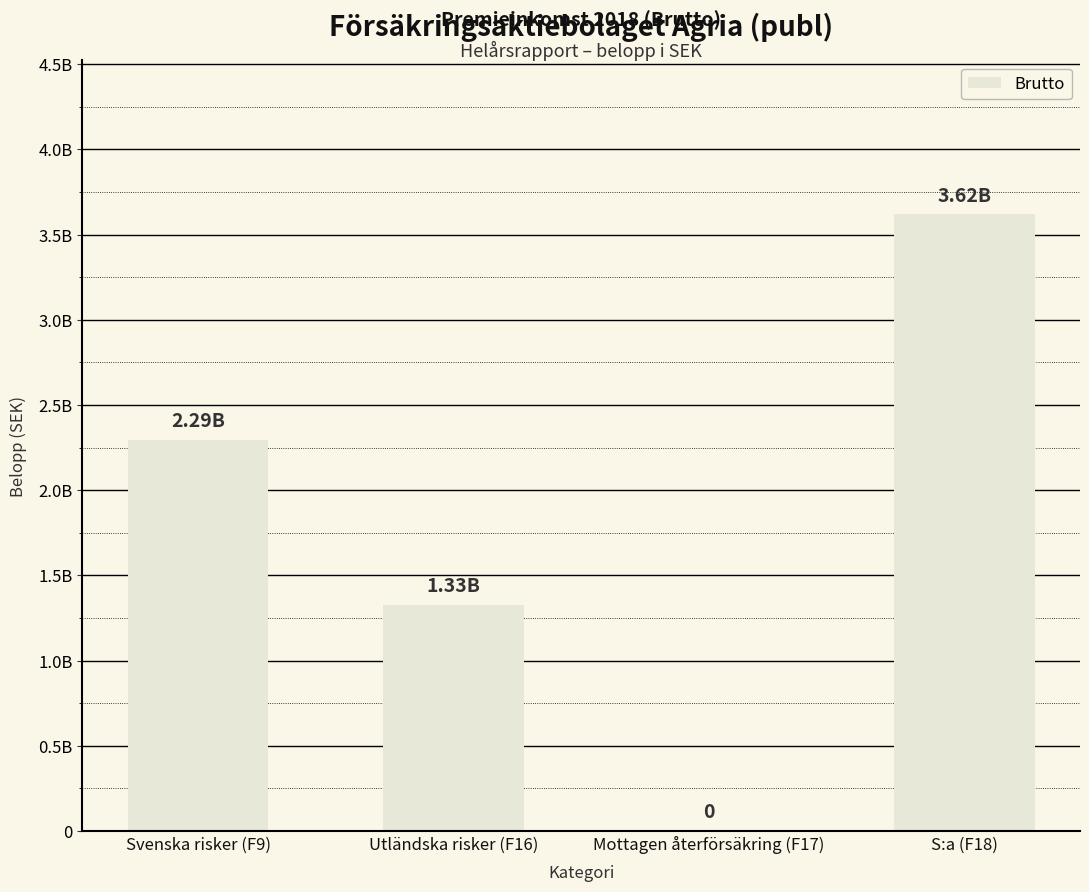

Rank the categories by value from highest to lowest.

S:a (F18), Svenska risker (F9), Utländska risker (F16), Mottagen återförsäkring (F17)